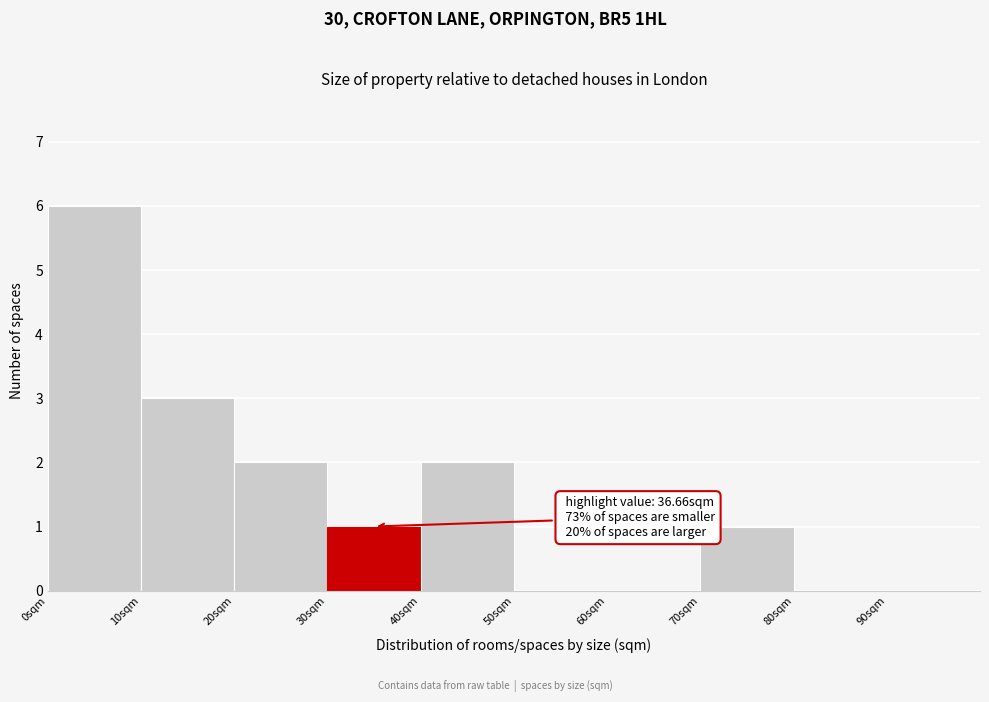

Over which range of the x-axis is the bar tallest?

0 to 10